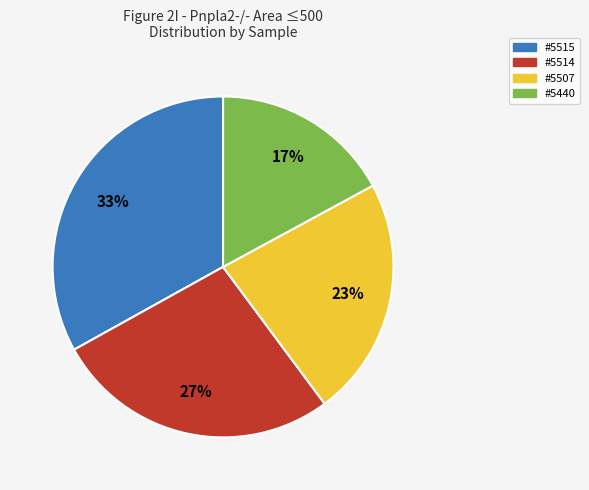

Does any single category account for the majority?

No